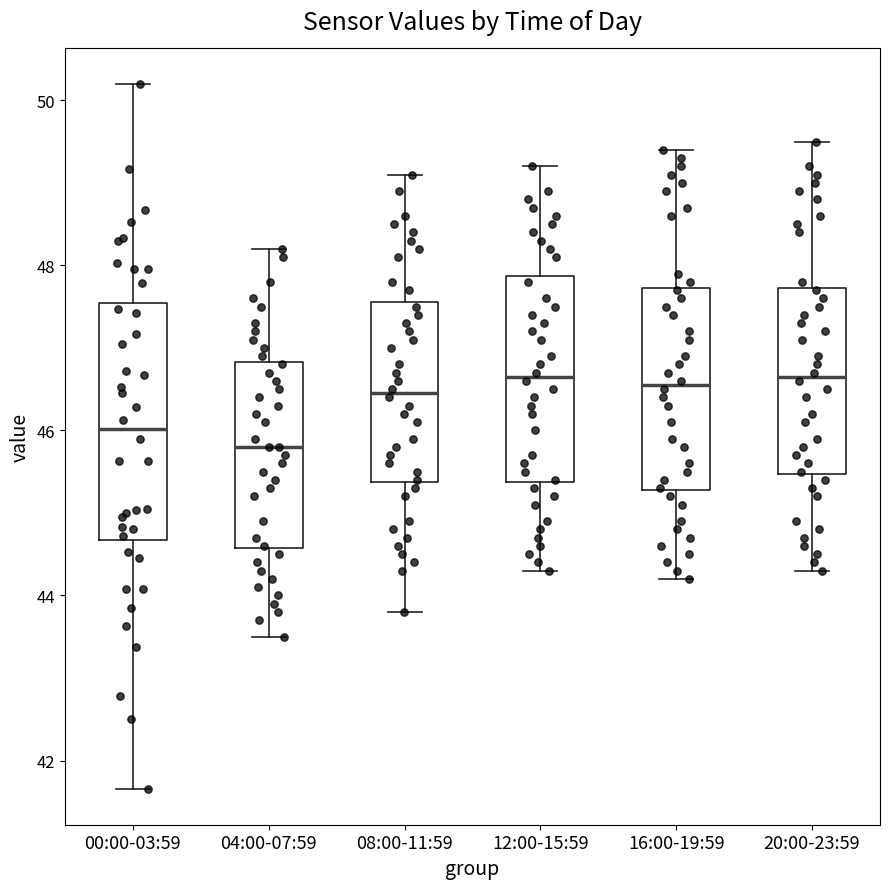

Reading left to right, read every box against the y-axis: the position of its median line, the range the box covers, and the ends of its whiskers. The values are not printed on the chart, so give them approximately, as read against the axis.

00:00-03:59: median 46.0, box 44.6 to 47.6, whiskers 41.6 to 50.2
04:00-07:59: median 45.8, box 44.6 to 46.8, whiskers 43.6 to 48.2
08:00-11:59: median 46.4, box 45.4 to 47.6, whiskers 43.8 to 49.2
12:00-15:59: median 46.6, box 45.4 to 47.8, whiskers 44.4 to 49.2
16:00-19:59: median 46.6, box 45.2 to 47.8, whiskers 44.2 to 49.4
20:00-23:59: median 46.6, box 45.4 to 47.8, whiskers 44.4 to 49.6